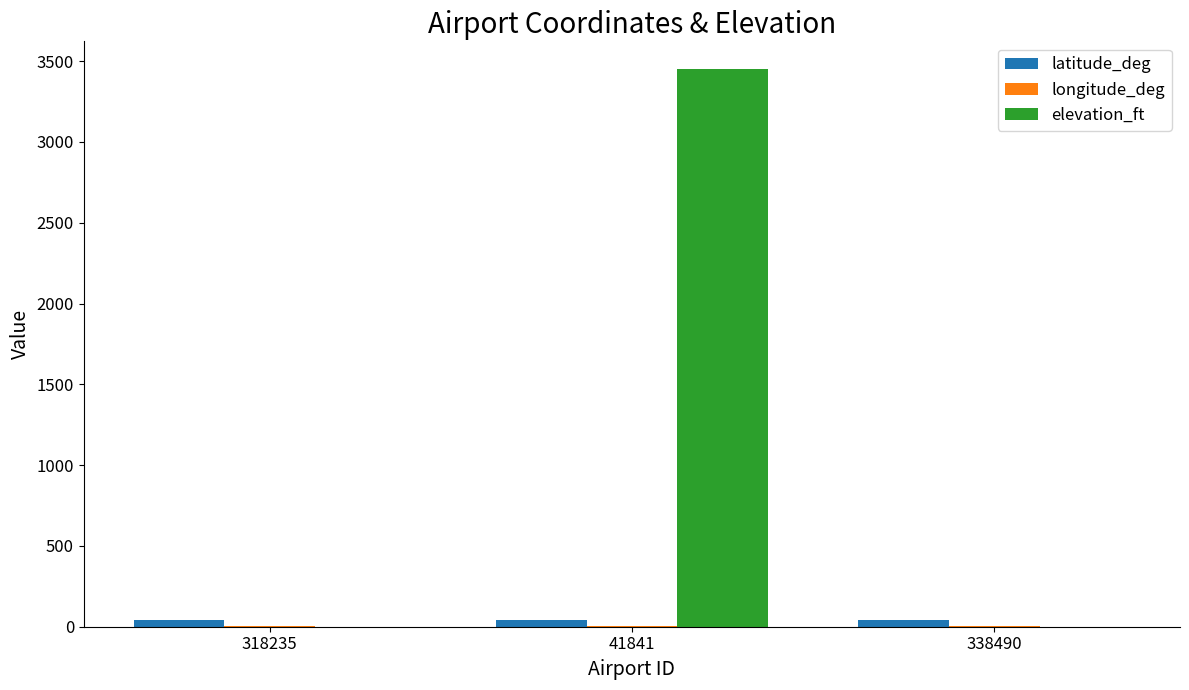

How many series are shown in this chart?

3